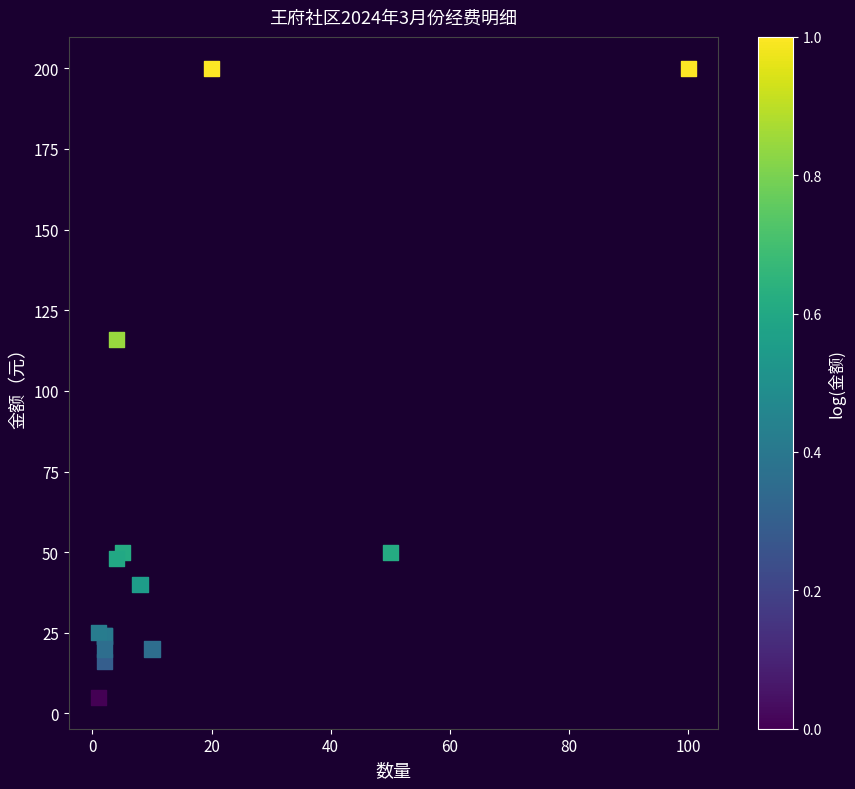

What Y value in the scatter plot is closest to 102?

116